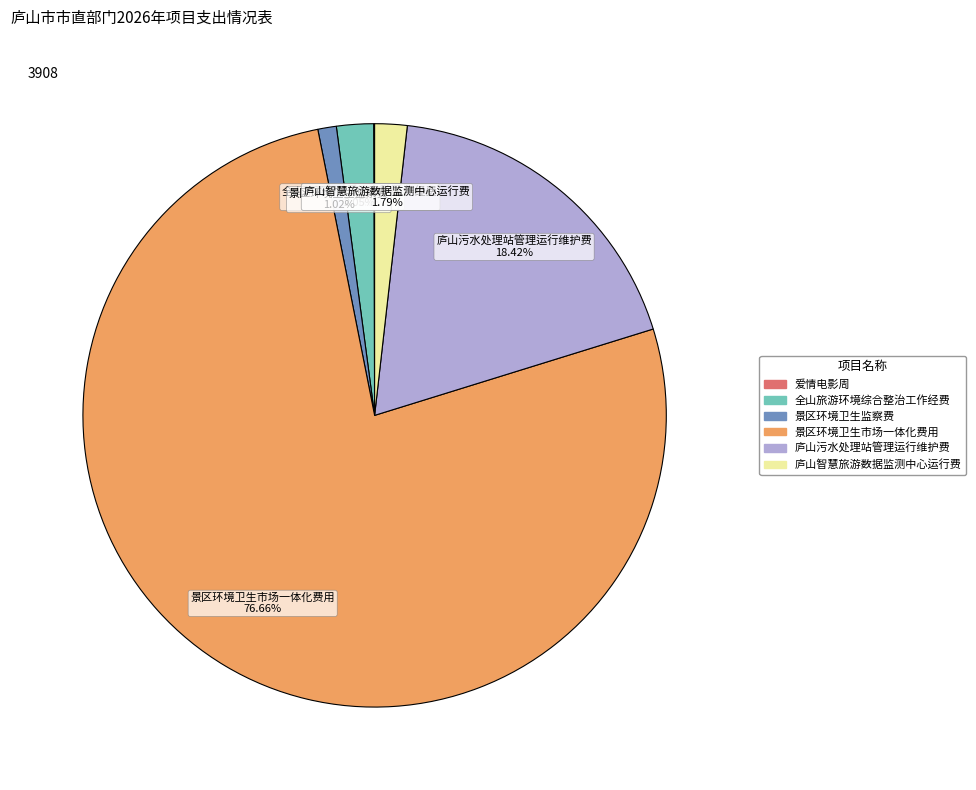

Approximately how many times larger is the value at 景区环境卫生市场一体化费用 compared to 庐山污水处理站管理运行维护费?

4.2